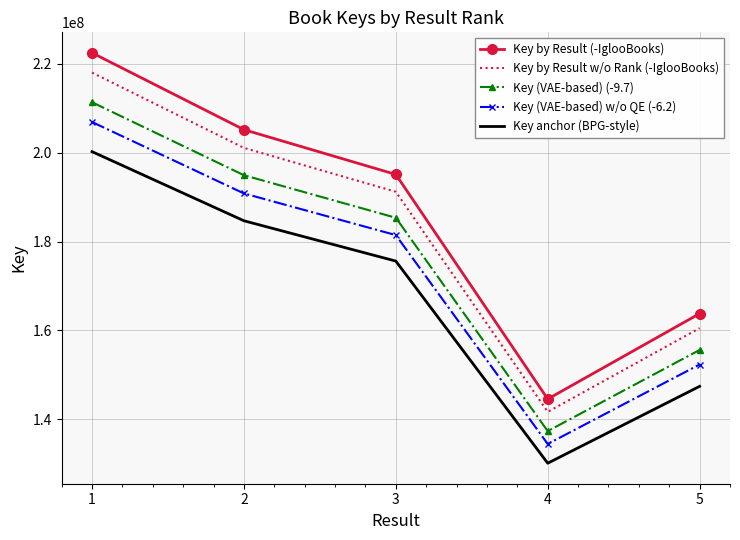

At how many categories does at least one series exceed 159992609?

4